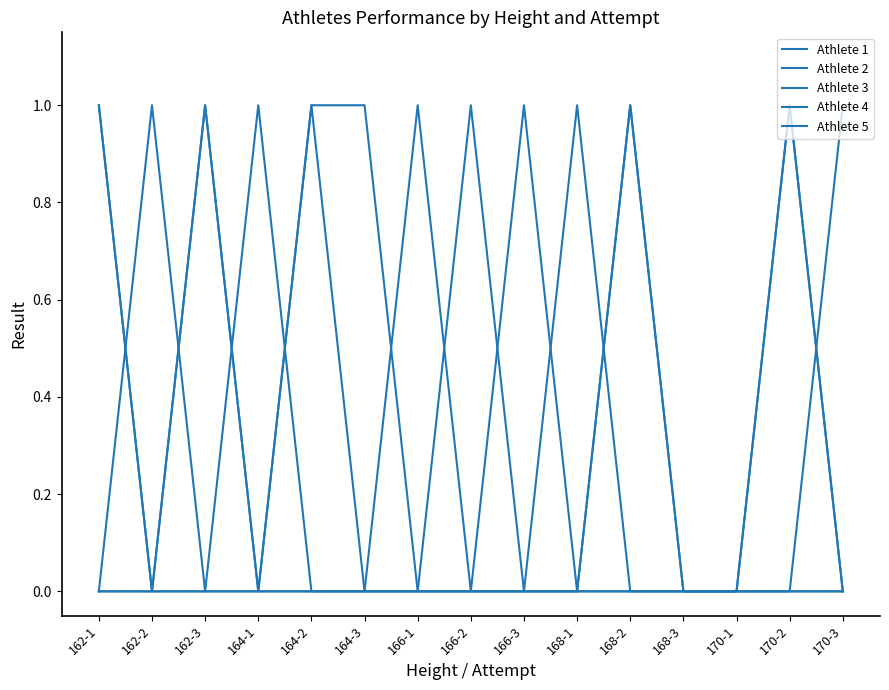

Which series changed the most between 162-3 and 168-1?

Athlete 1